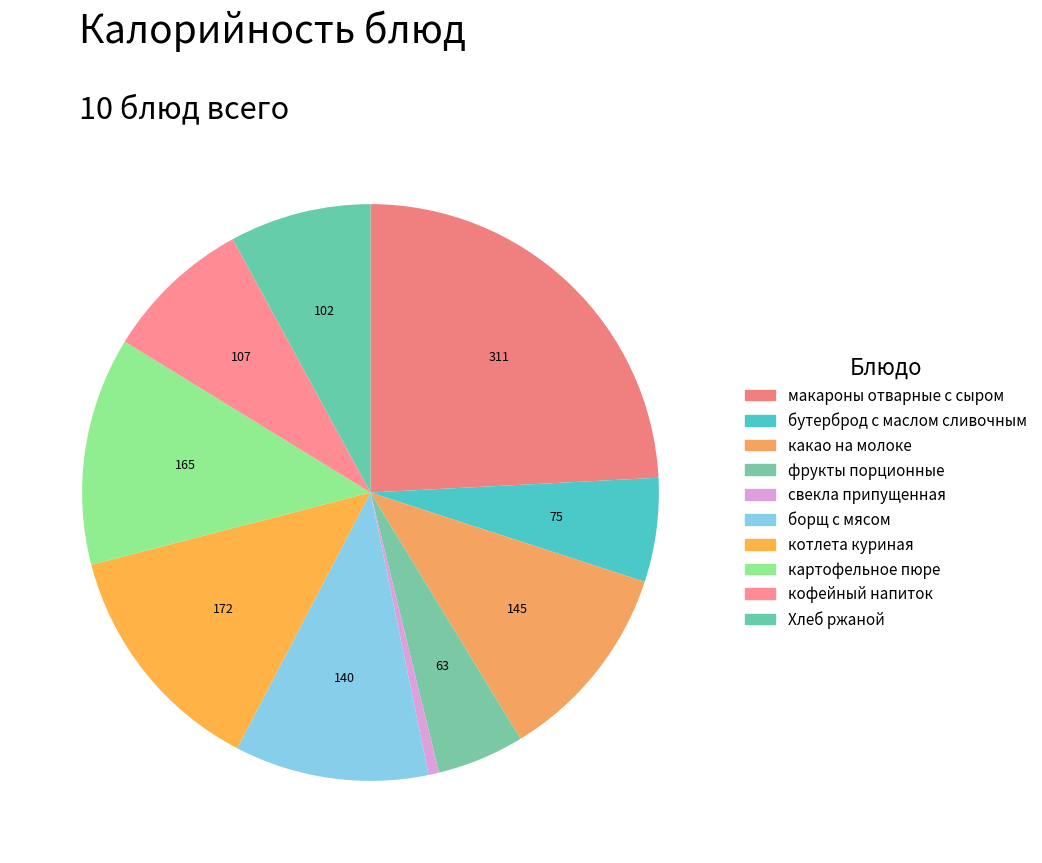

The котлета куриная slice represents 13% of the pie. True or false?

True